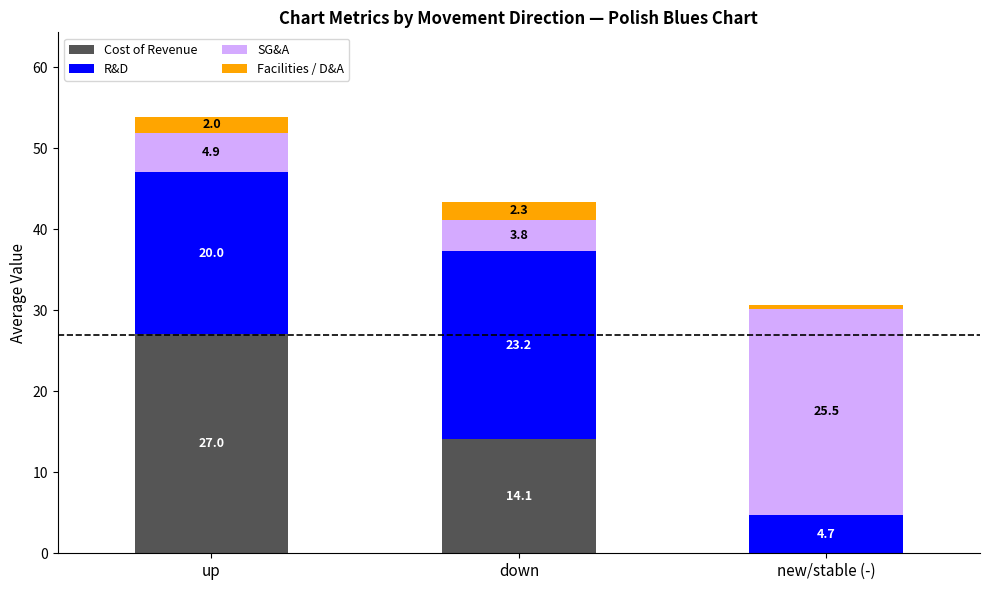

What is the total value across all series at new/stable (-)?

30.7